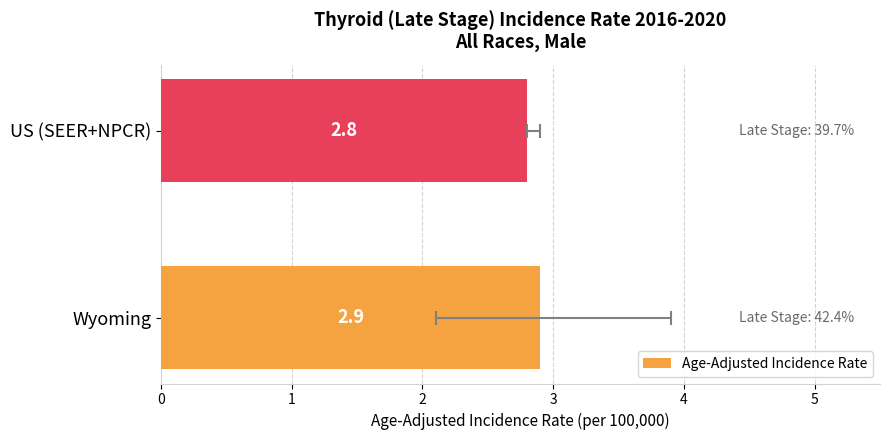

What is the average value?

2.8